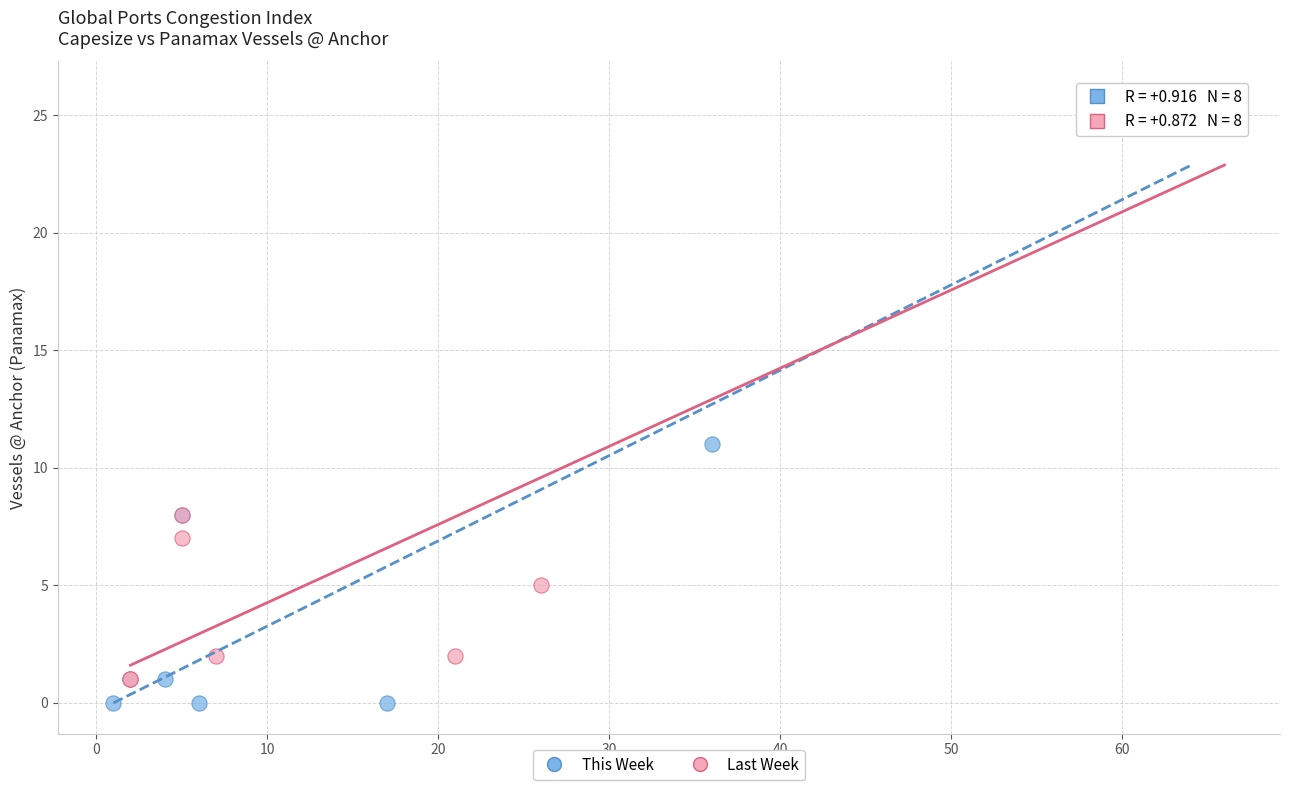

Which series reaches the minimum Y coordinate?

This Week